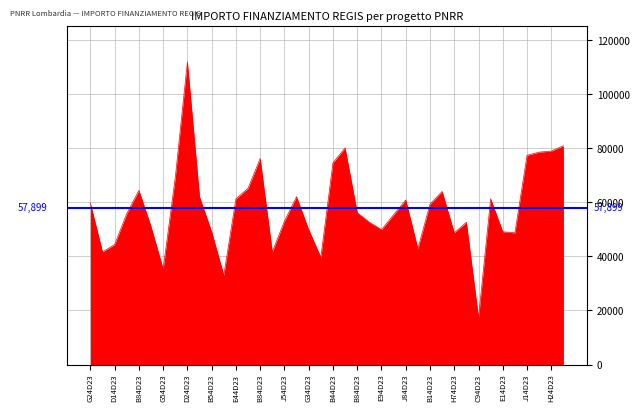

Reading left to right, extract all data points from this chart.

59706.2	41637.2	44386.8	55778.1	64419.8	51064.5	35352.3	69133.5	111949.1	62063.0	49100.5	32995.5	61277.4	65205.4	76203.9	41637.2	53028.5	62063.0	49886.1	39673.2	74632.7	80132.0	56170.9	52635.7	49886.1	55385.3	60884.6	42815.6	59313.4	64027.0	48707.7	52635.7	17283.4	61277.4	49100.5	48707.7	77382.4	78560.8	78953.6	80917.6